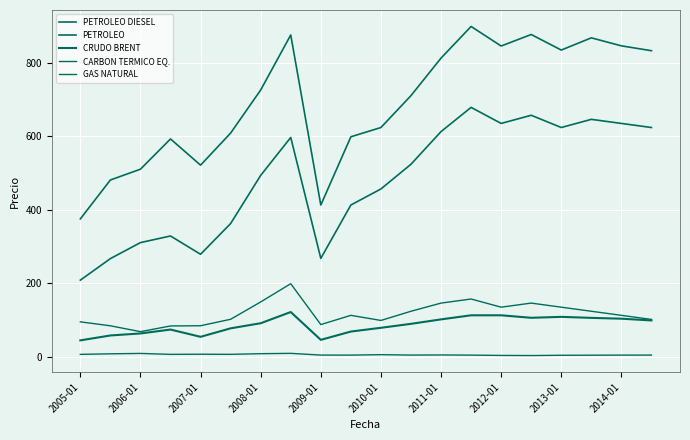

How many categories are shown in the chart?

20